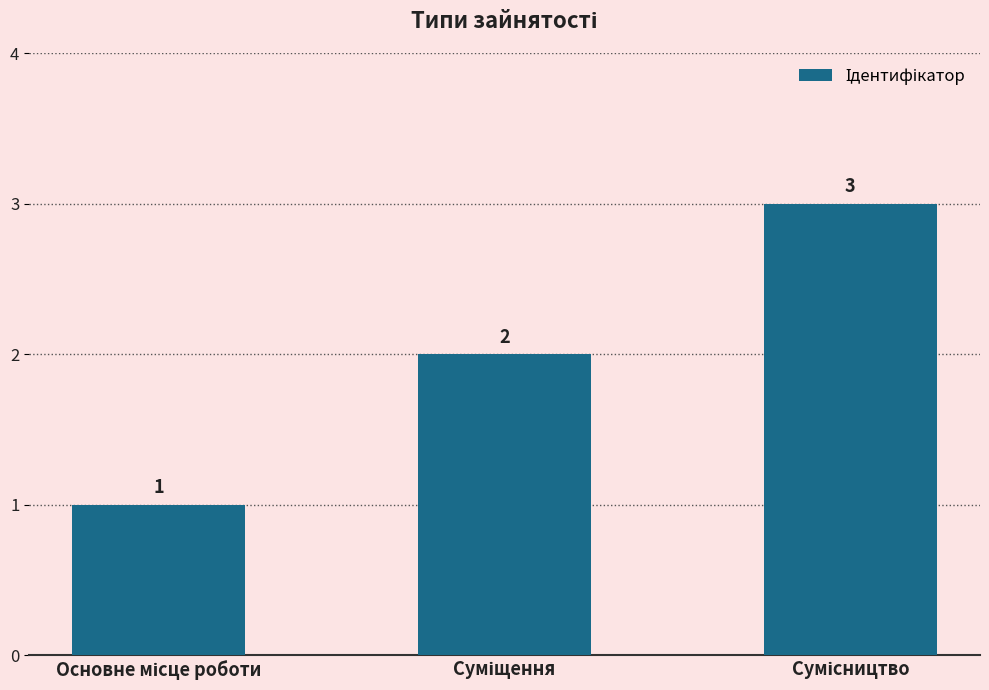

What is the value of the 2nd bar from the left?

2